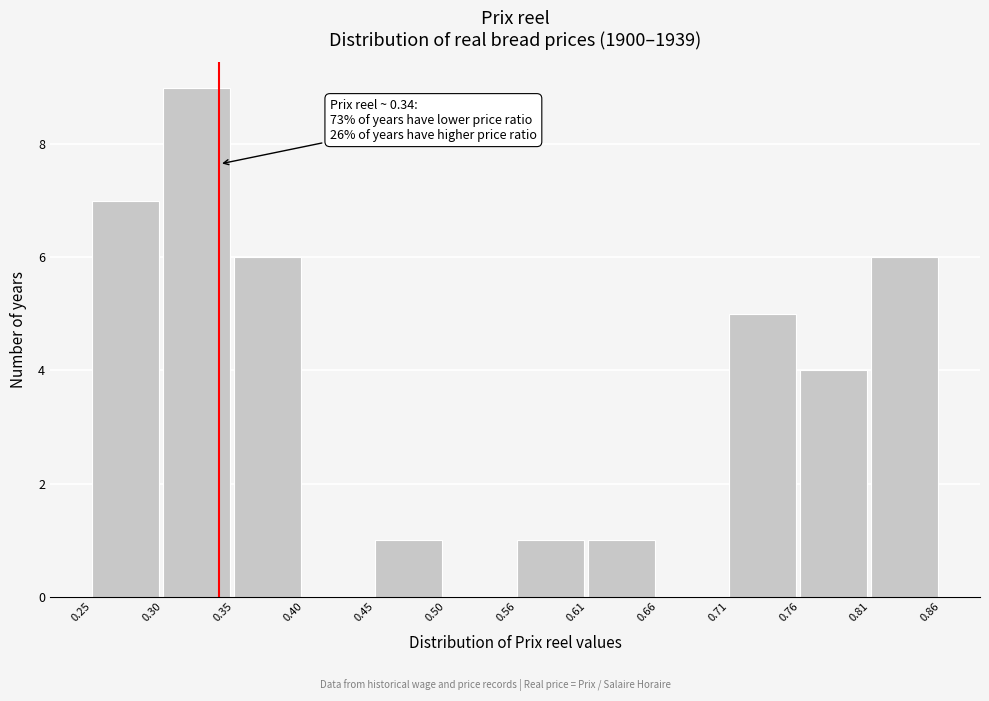

Which range on the x-axis has the tallest bar?

0.30 to 0.35